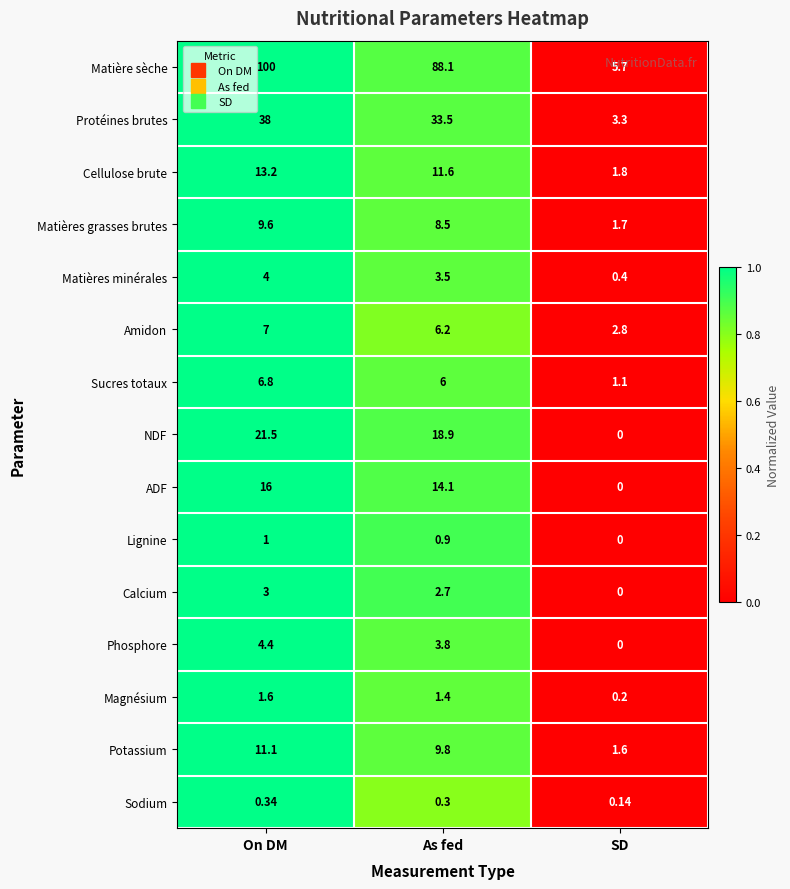

Where is ADF nearest to the value 8?

As fed